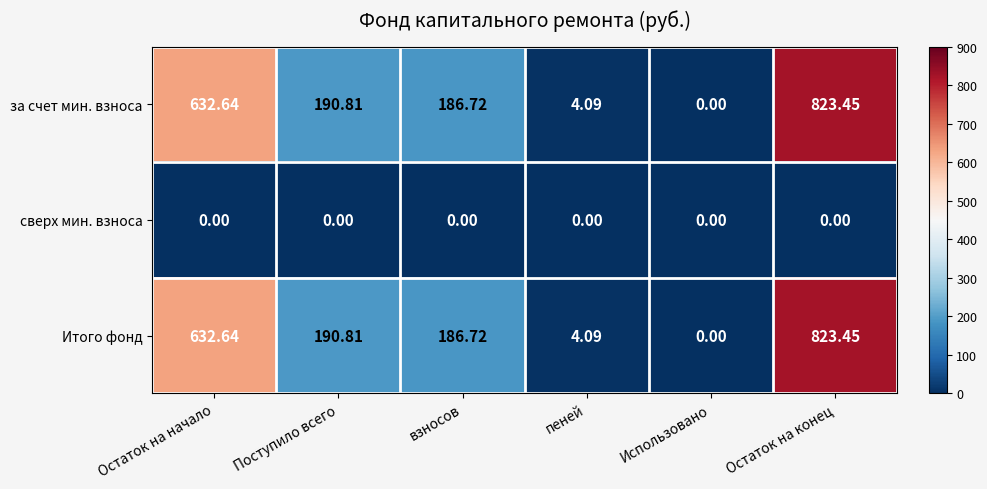

Which category has the highest value across all series?

Остаток на конец